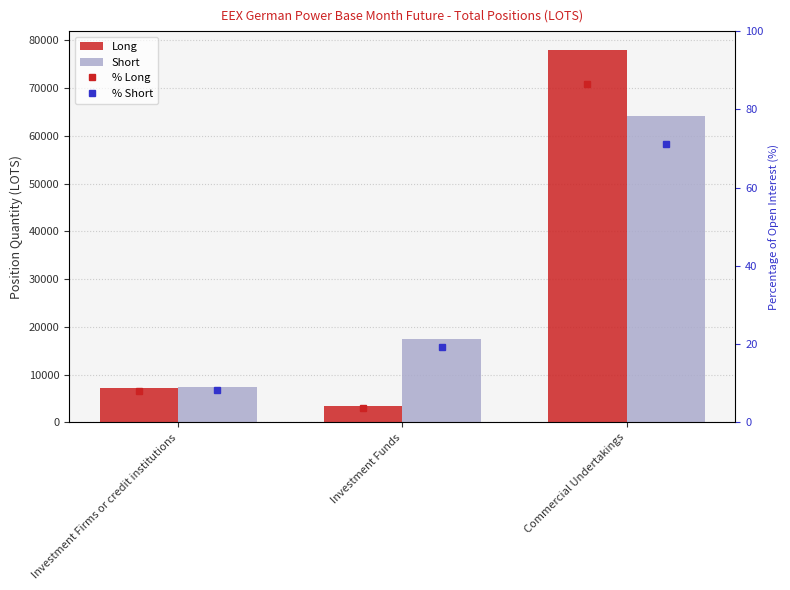

What is the total value across all series at Investment Funds?

20914.8